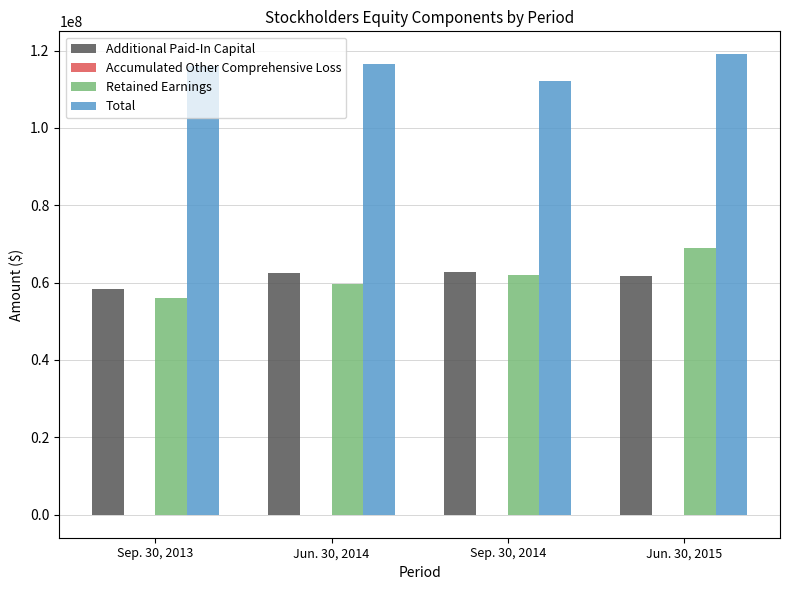

At which category is the sum across all series the highest?

Jun. 30, 2015